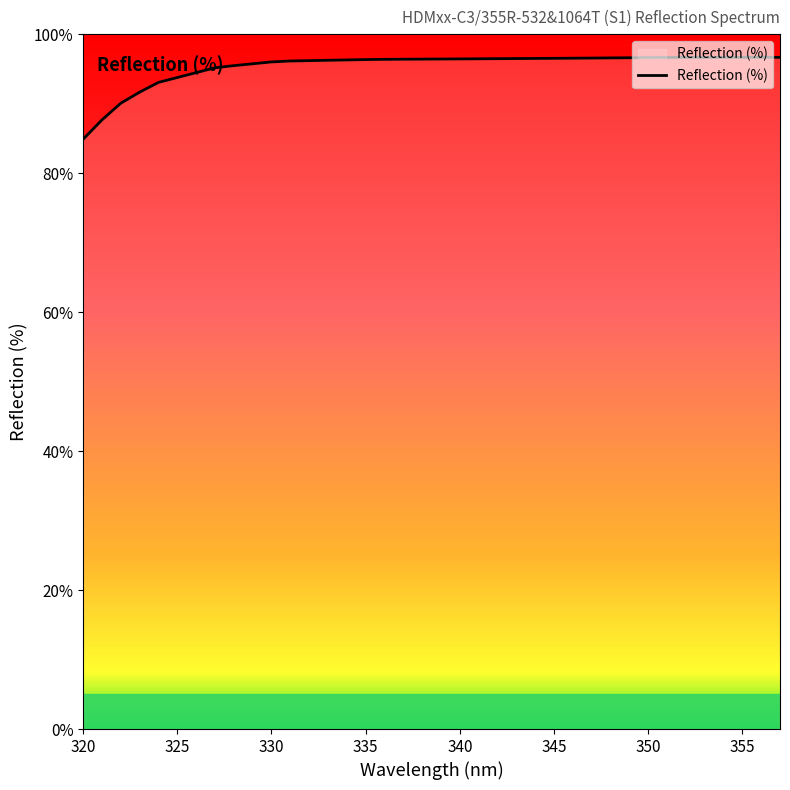

What is the greatest value displayed?

96.7